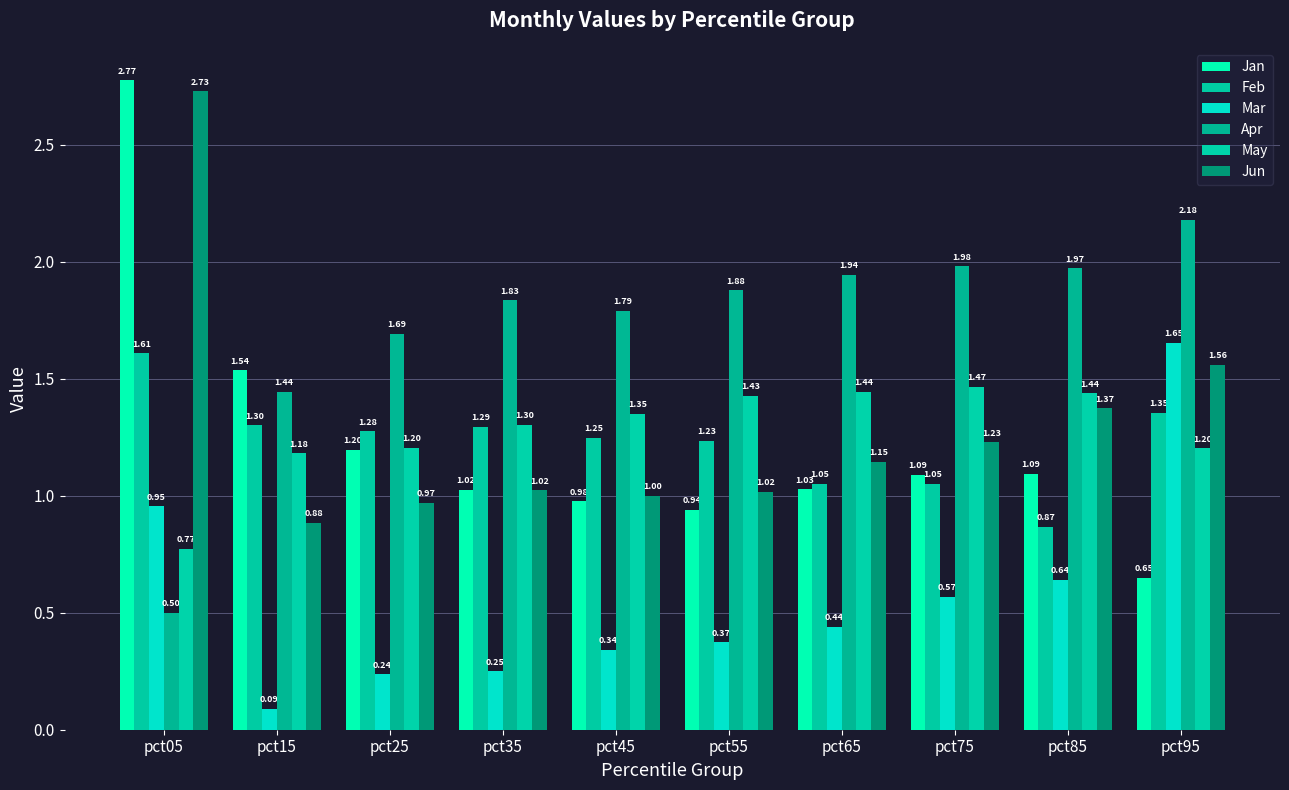

Reading right to left, what are all the values shown in this chart?

Jan: 0.6	1.1	1.1	1.0	0.9	1.0	1.0	1.2	1.5	2.8
Feb: 1.4	0.9	1.1	1.1	1.2	1.2	1.3	1.3	1.3	1.6
Mar: 1.7	0.6	0.6	0.4	0.4	0.3	0.2	0.2	0.1	1.0
Apr: 2.2	2.0	2.0	1.9	1.9	1.8	1.8	1.7	1.4	0.5
May: 1.2	1.4	1.5	1.4	1.4	1.3	1.3	1.2	1.2	0.8
Jun: 1.6	1.4	1.2	1.1	1.0	1.0	1.0	1.0	0.9	2.7